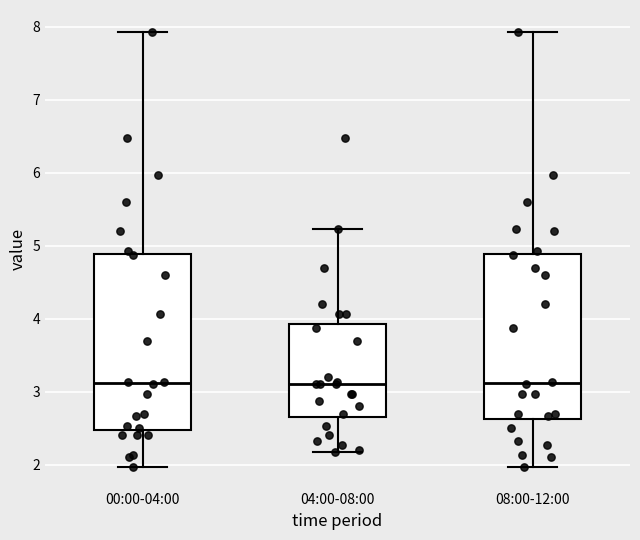

Reading left to right, transcribe this box plot: for each box, give where its median line is, the range the box spans, and where its two whiskers end, as read against the y-axis. The values are not printed on the chart, so give them approximately, as read against the axis.

00:00-04:00: median 3.1, box 2.5 to 4.9, whiskers 2.0 to 7.9
04:00-08:00: median 3.1, box 2.7 to 3.9, whiskers 2.2 to 5.2
08:00-12:00: median 3.1, box 2.6 to 4.9, whiskers 2.0 to 7.9